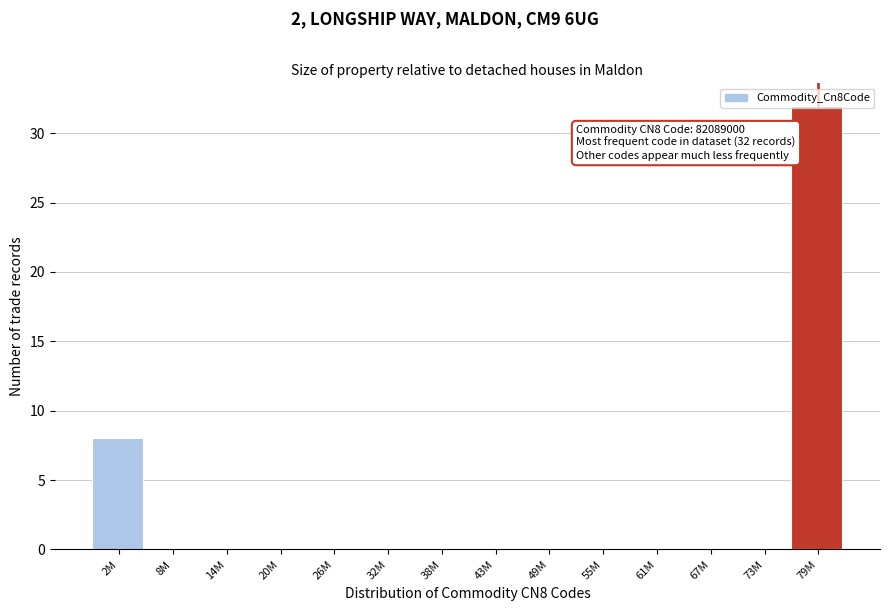

What is the sum of all values?

40